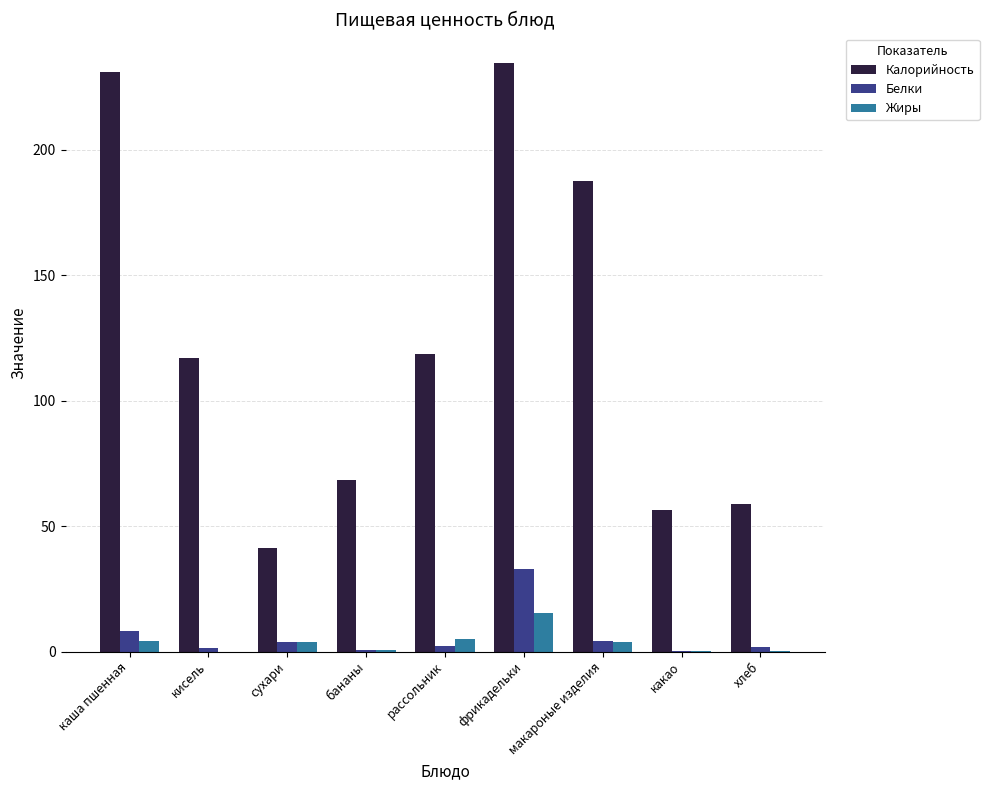

At which category is the sum across all series the highest?

фрикадельки